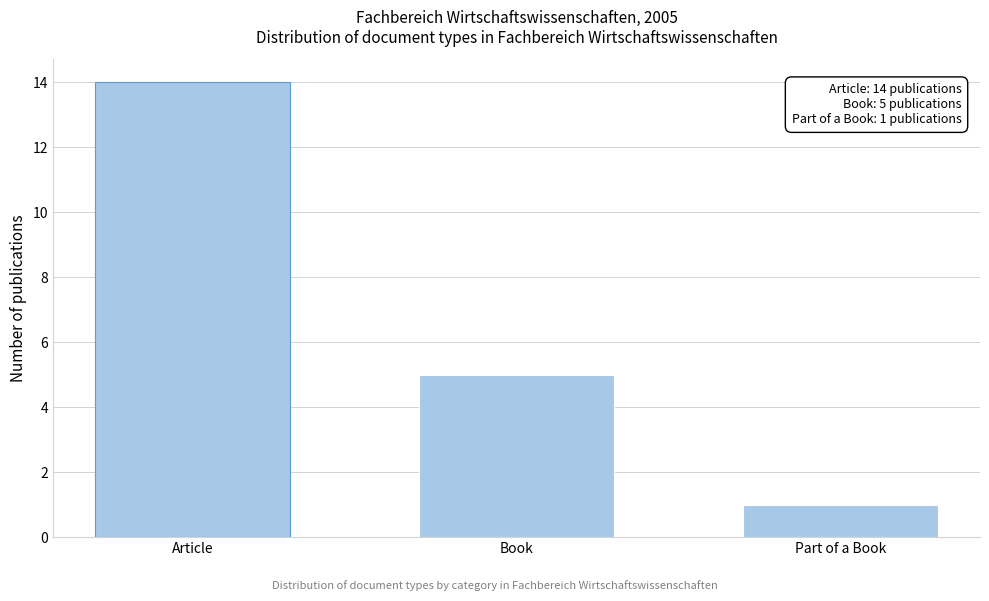

Reading right to left, what are all the values shown in this chart?

1	5	14